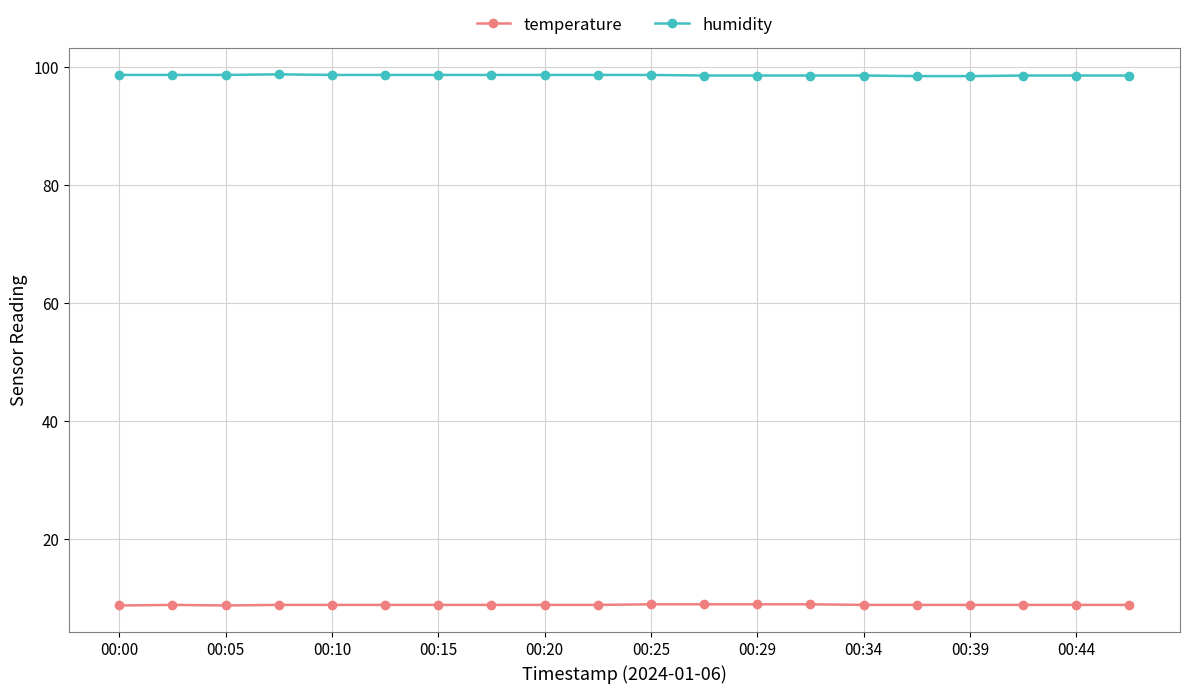

What is the maximum value for humidity?

98.7